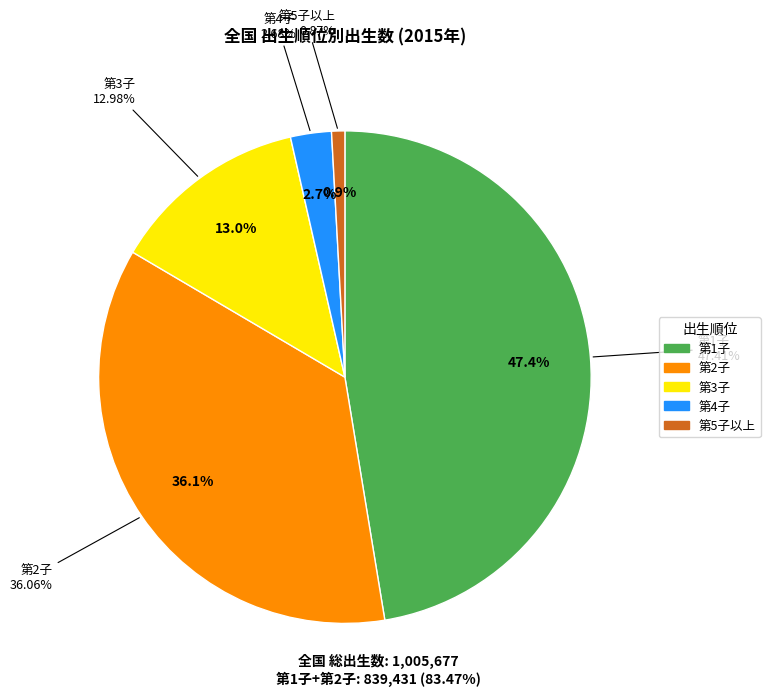

To the nearest percent, what is the average slice percentage?

20%